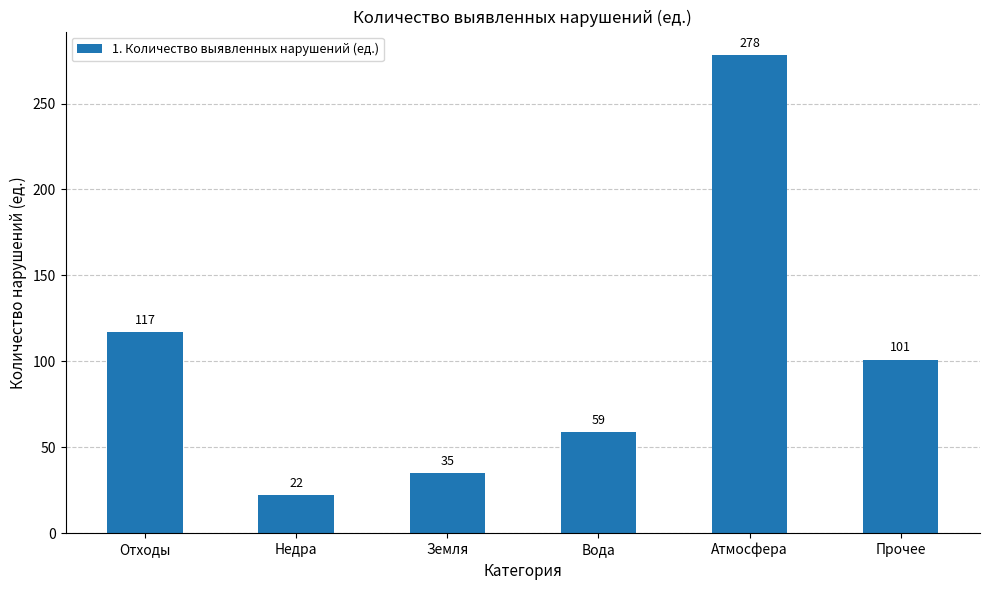

Reading left to right, list all the values displayed in this chart.

117	22	35	59	278	101